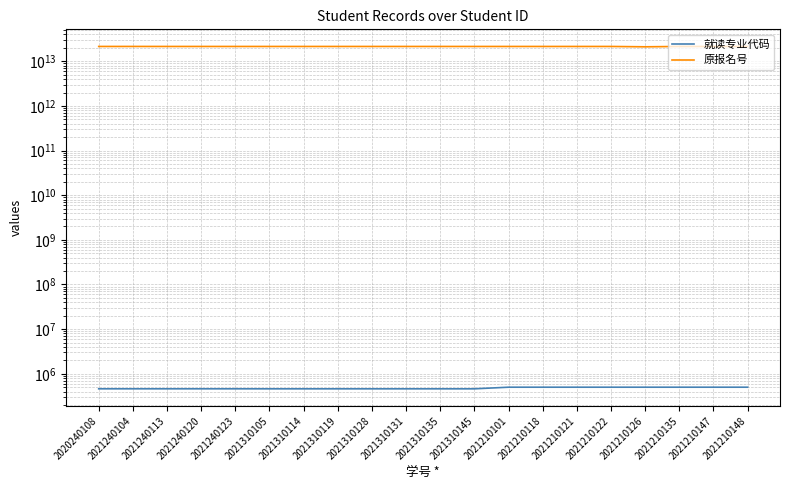

What is the average value of the 原报名号 series?

21492407523603